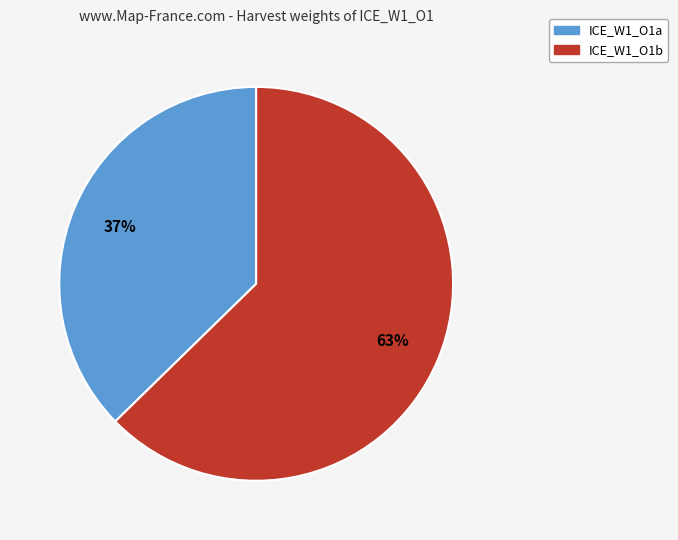

To the nearest percent, what is the average slice percentage?

50%